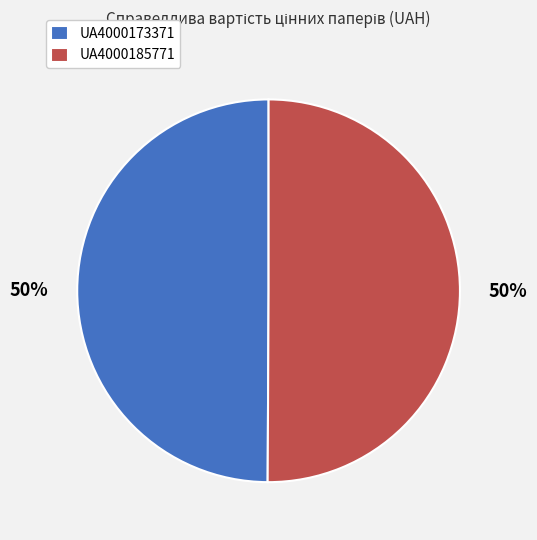

To the nearest percent, what portion does UA4000185771 represent?

50%